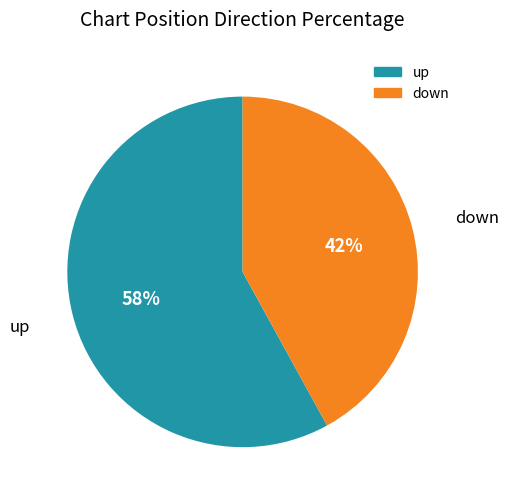

What is the ratio of the value at down to the value at up?

0.7